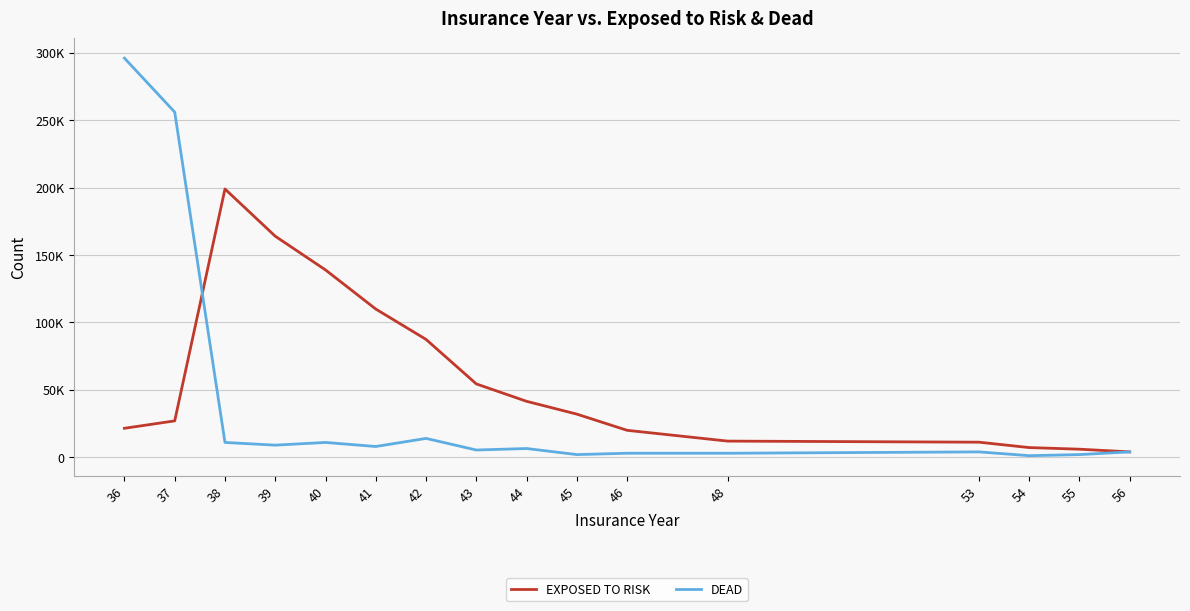

Which category has the lowest value across all series?

54